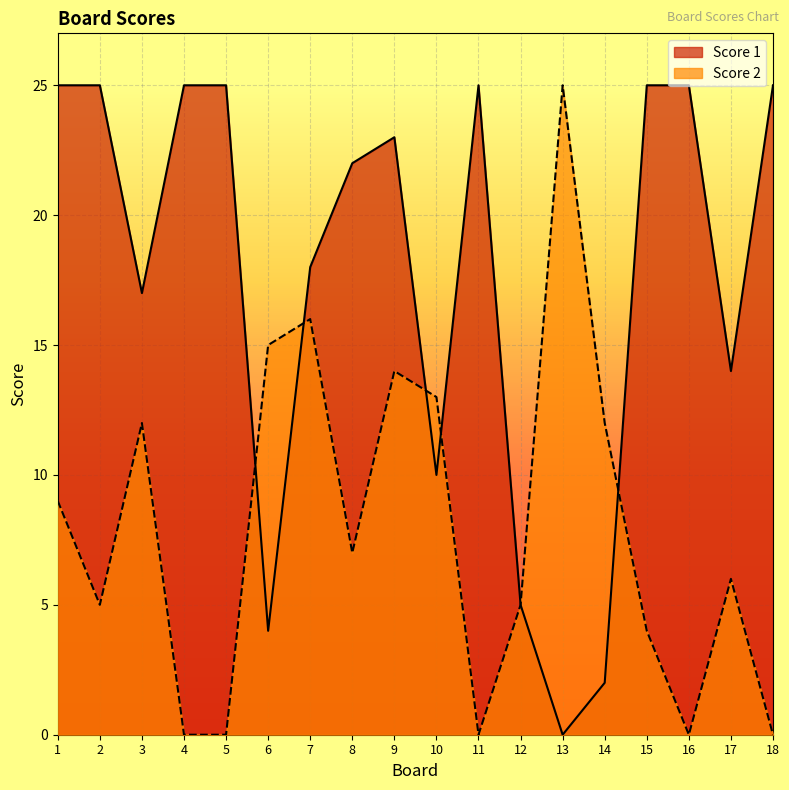

Where is Score 2 nearest to the value 12?

3